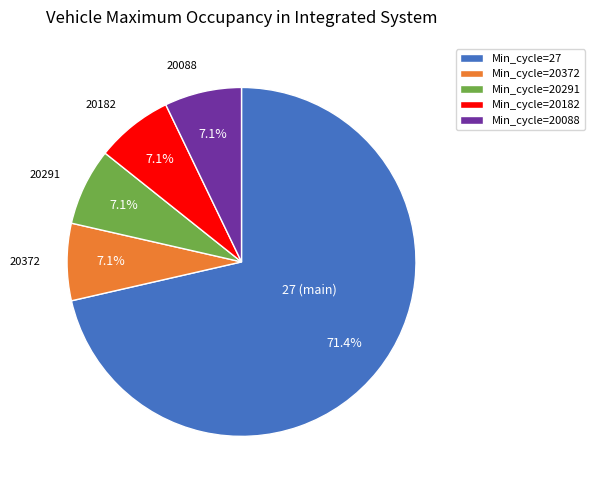

What is the largest slice in the pie chart?

Min_cycle=27